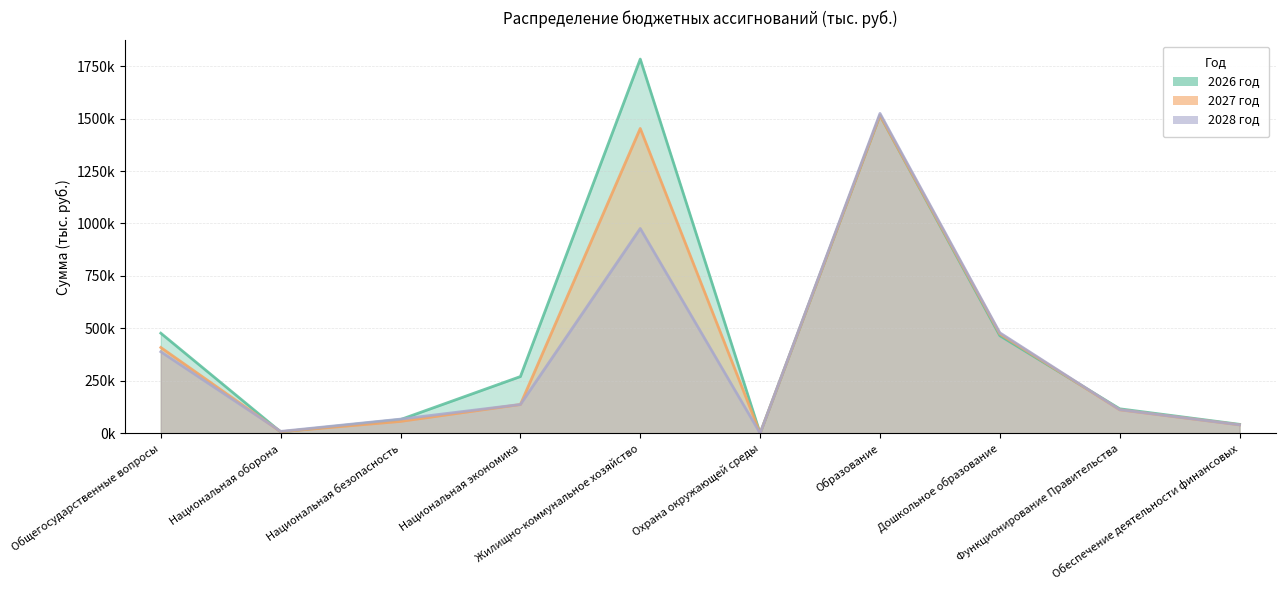

What position from the left is Образование?

7